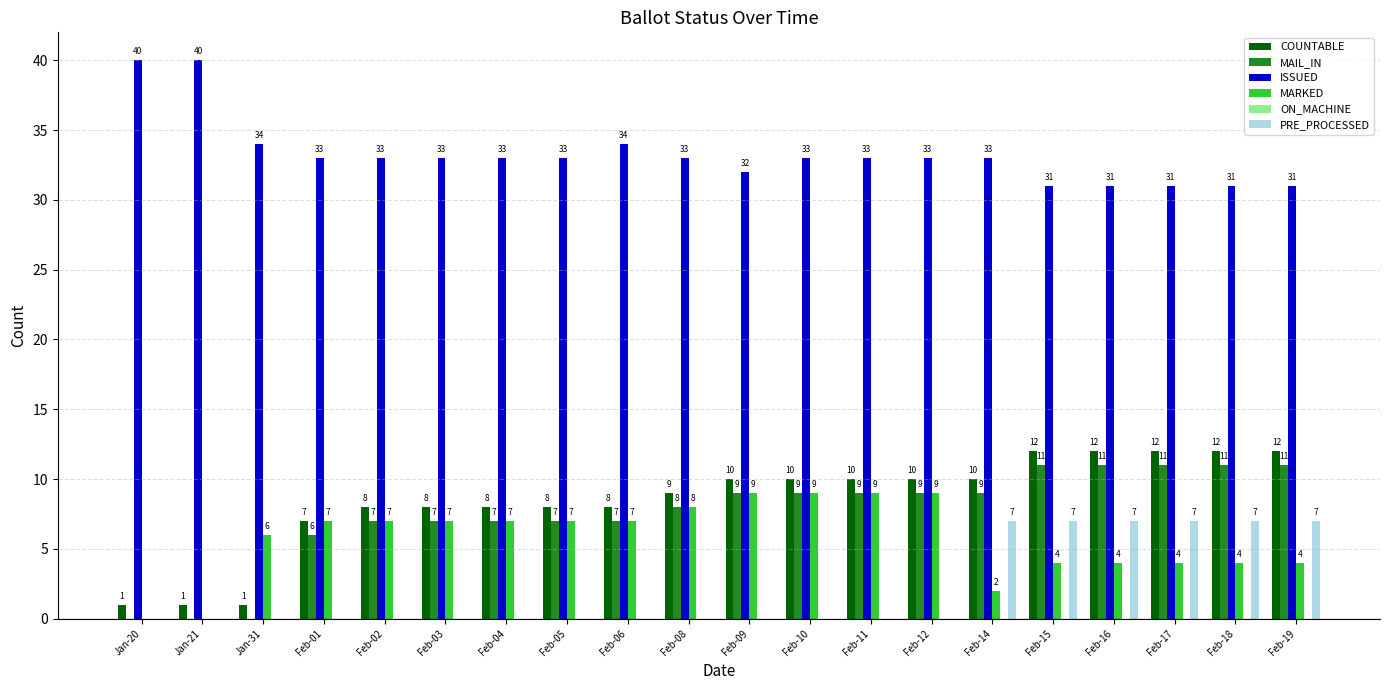

Are the bars grouped side by side (vs. stacked)?

Yes